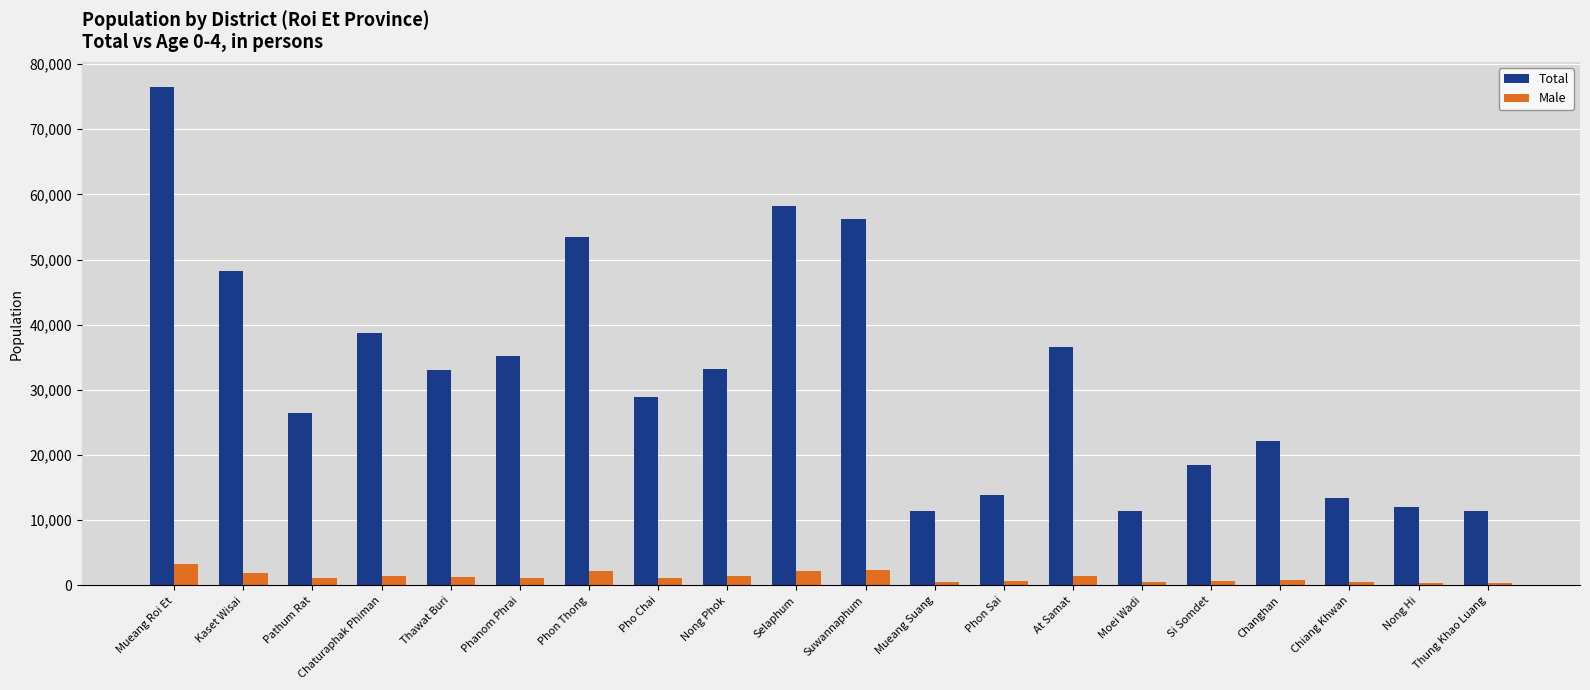

How many bars are there in total?

40